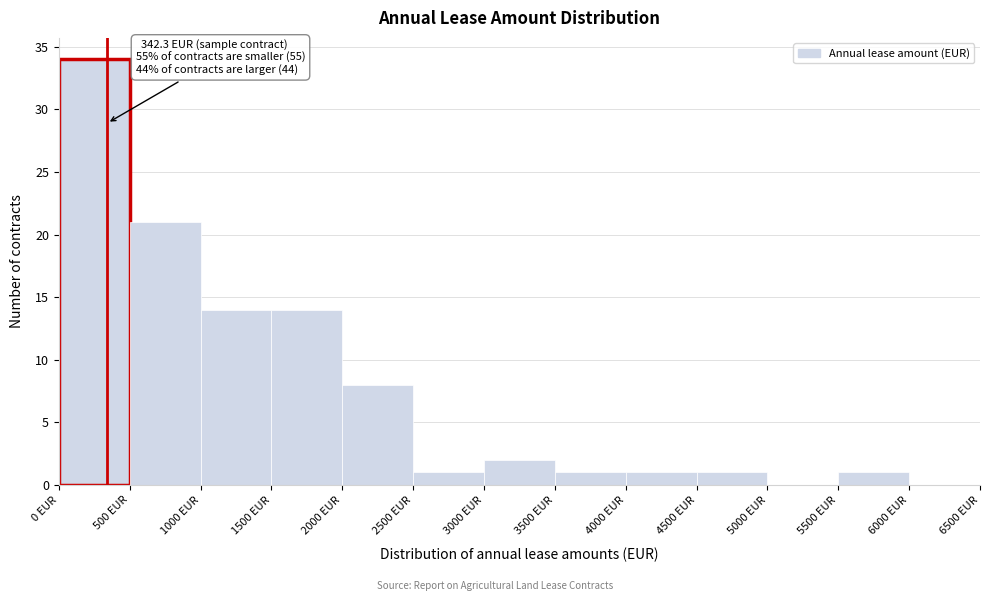

Over which range of the x-axis is the bar tallest?

0 to 500